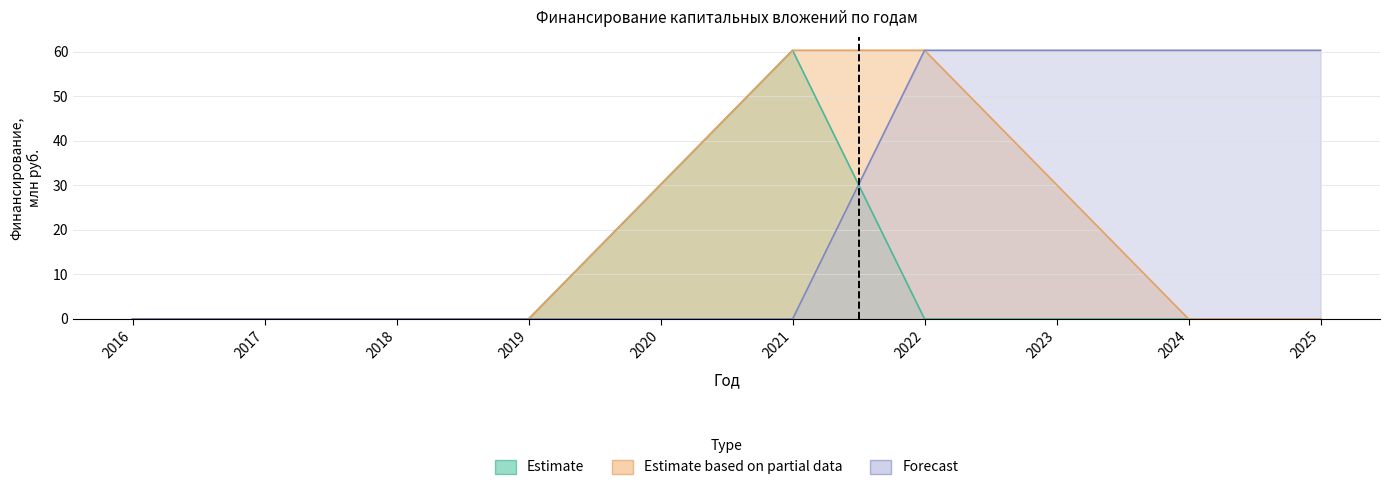

Reading left to right, list all the values displayed in this chart.

Estimate: 0.0	0.0	0.0	0.0	30.2	60.3	0.0	0.0	0.0	0.0
Estimate based on partial data: 0.0	0.0	0.0	0.0	30.2	60.3	60.3	30.2	0.0	0.0
Forecast: 0.0	0.0	0.0	0.0	0.0	0.0	60.3	60.3	60.3	60.3